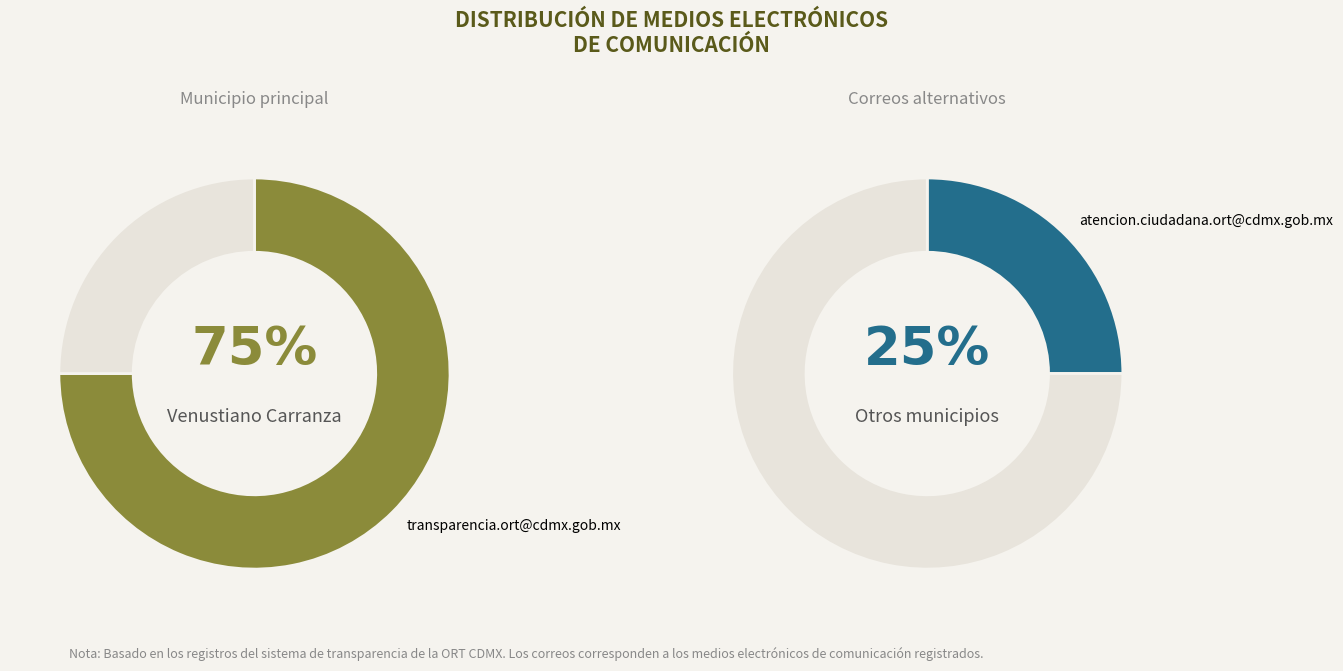

Which slice is the largest?

transparencia.ort@cdmx.gob.mx